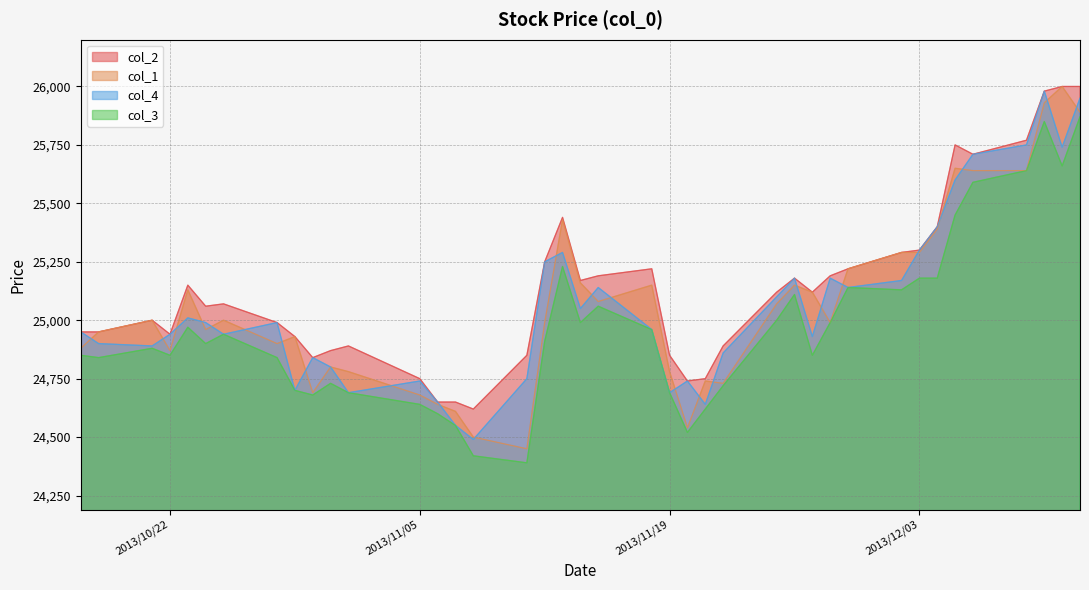

How many interior local peaks does the col_2 series have?

8